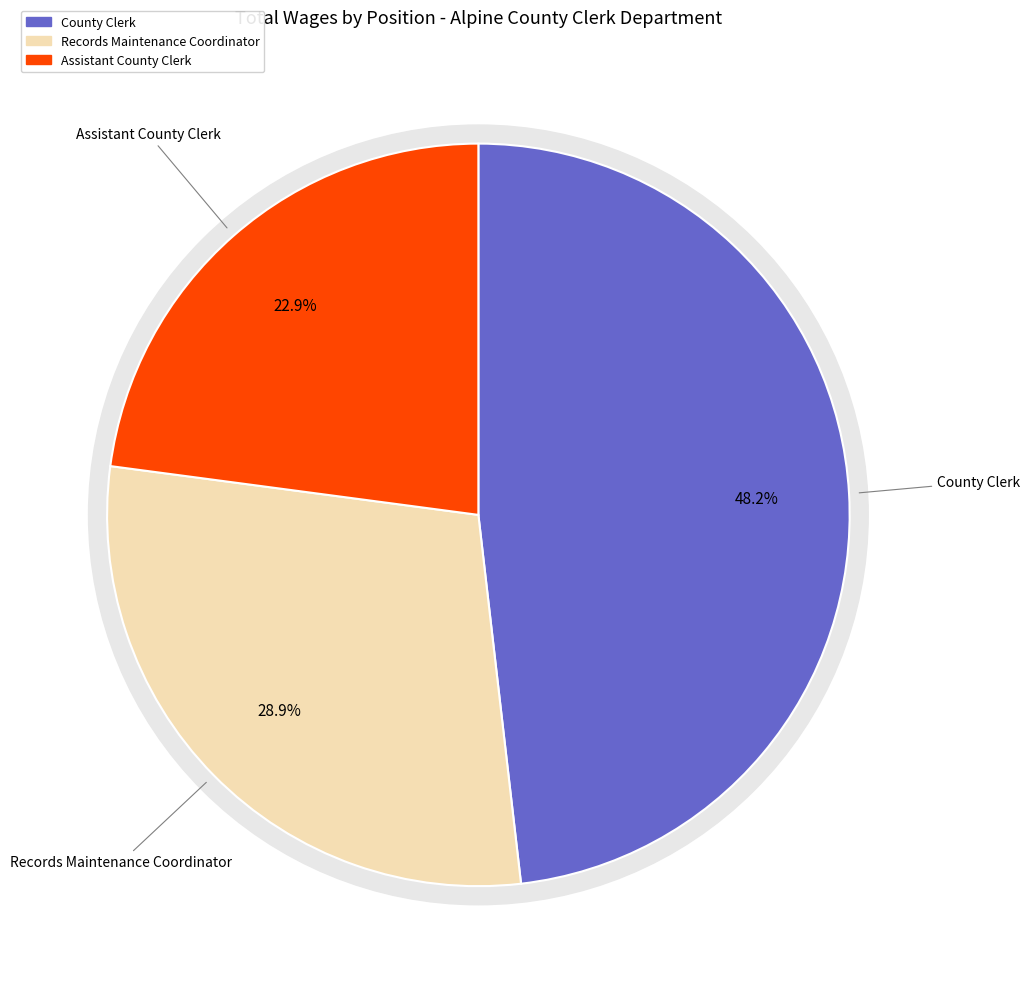

What percentage do County Clerk and Records Maintenance Coordinator together represent?

77.1%